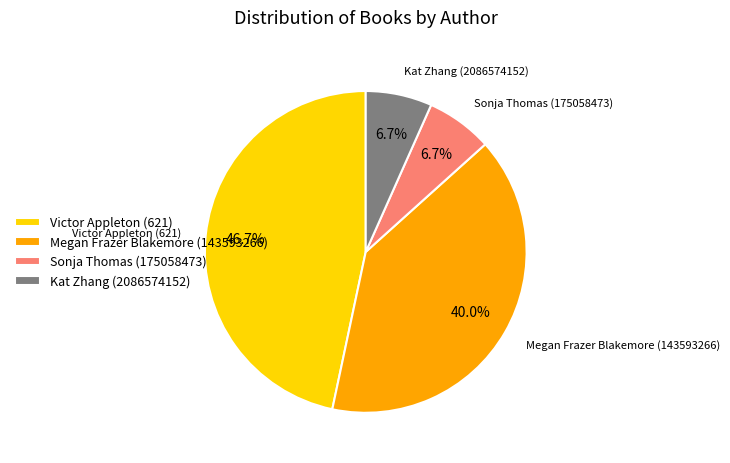

Which slice is the largest?

Victor Appleton (621)